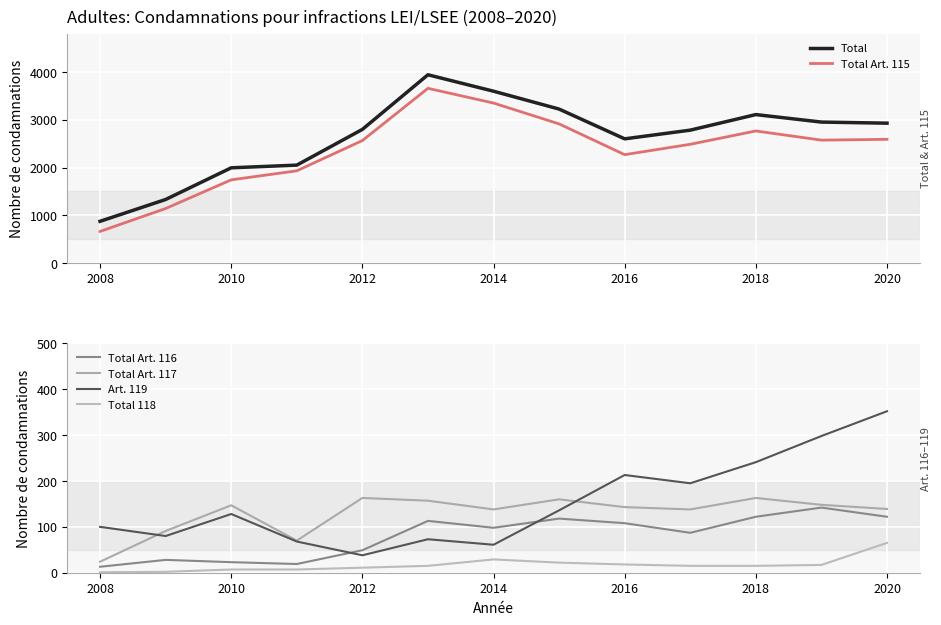

What is the value of the Total Art. 116 point at the 9th from the left?

108